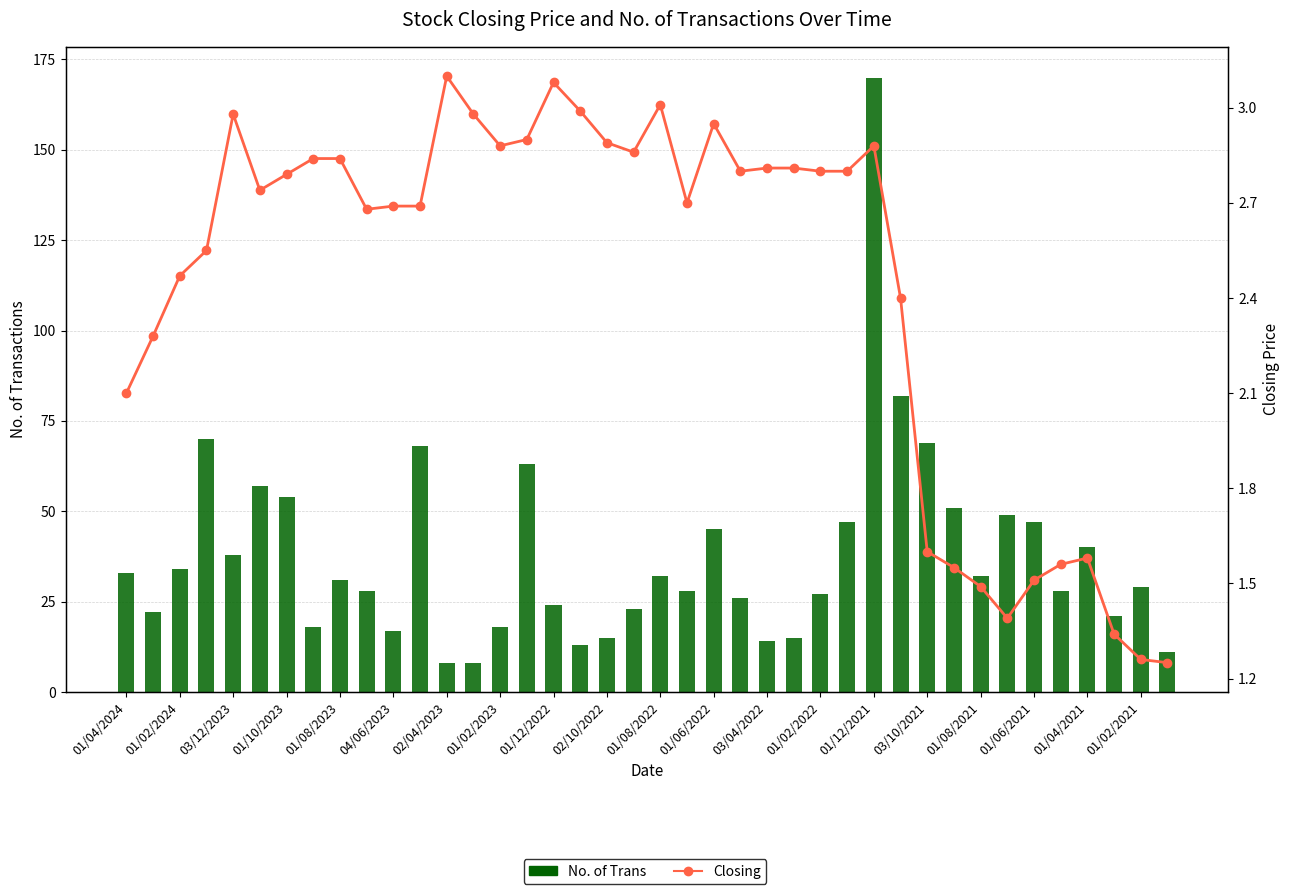

What is the difference between the highest and lowest values at 21?

25.3